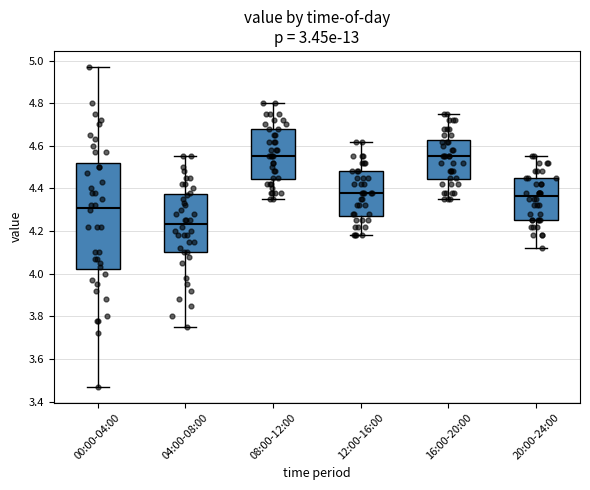

Where is the upper edge of the box for 04:00-08:00 on the y-axis? The values are not printed on the chart, so give them approximately, as read against the axis.

4.38